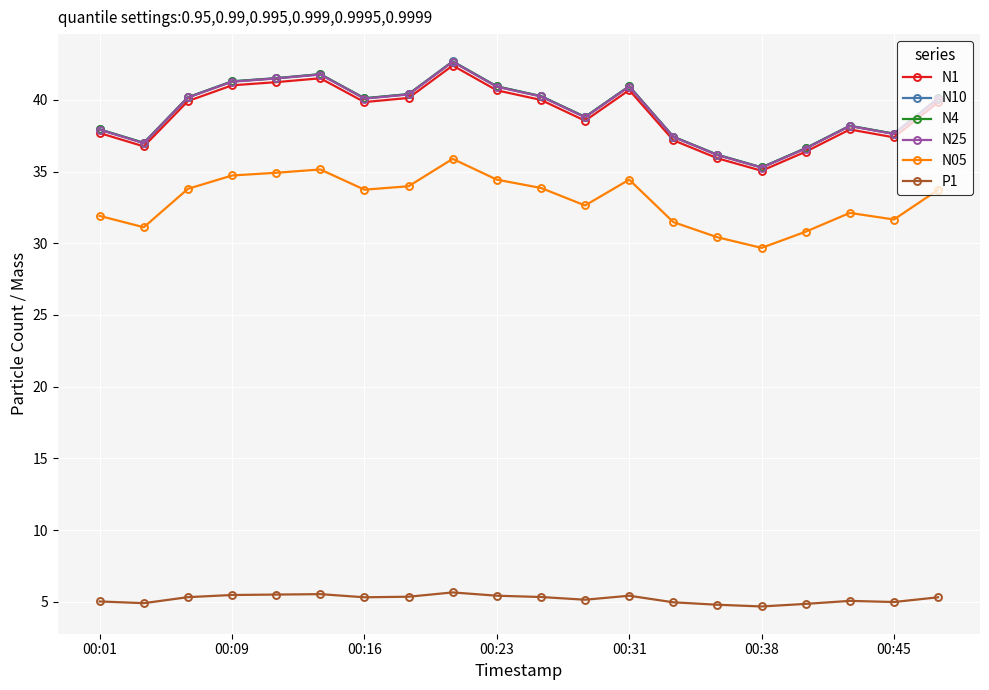

True or false: N1 and N10 intersect in this chart.

False